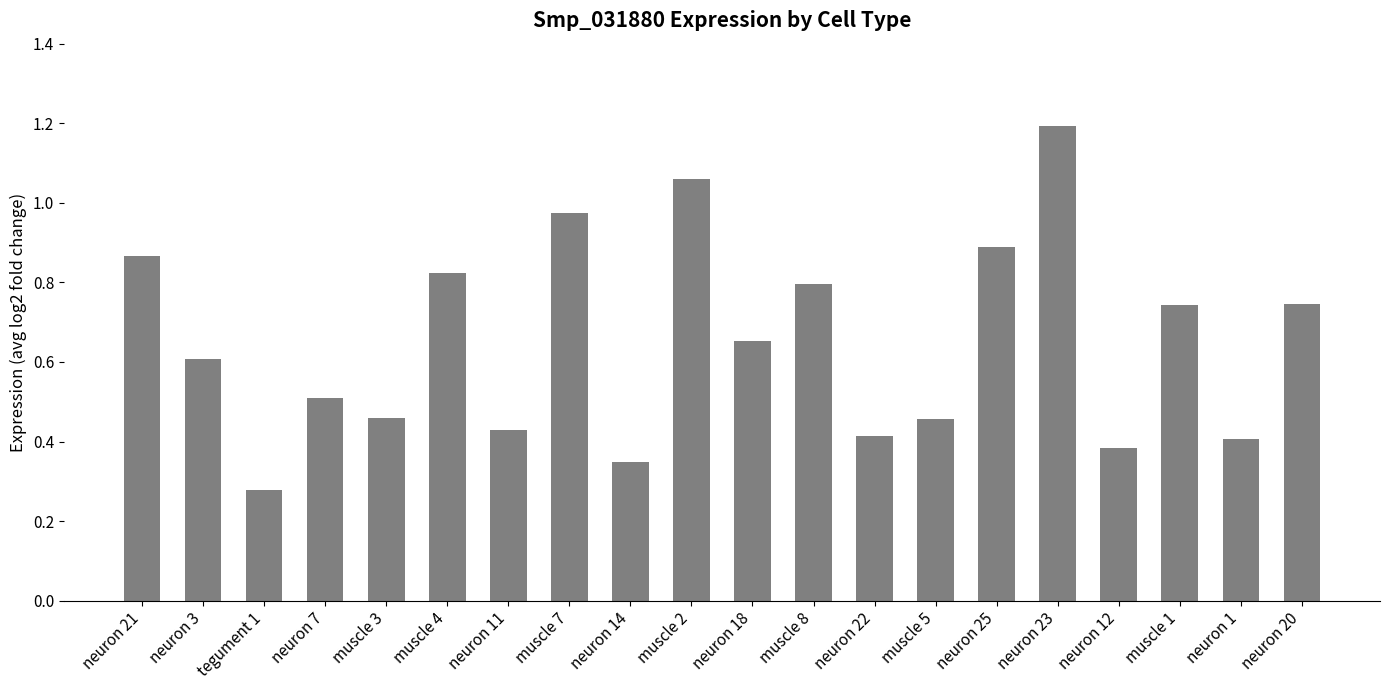

What is the label of the 10th bar from the left?

muscle 2